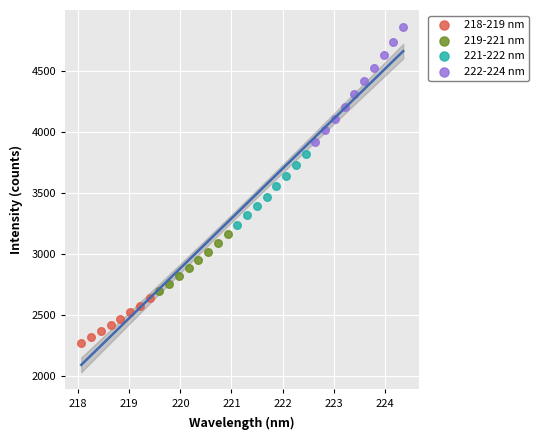

Which series reaches the minimum Y coordinate?

218-219 nm